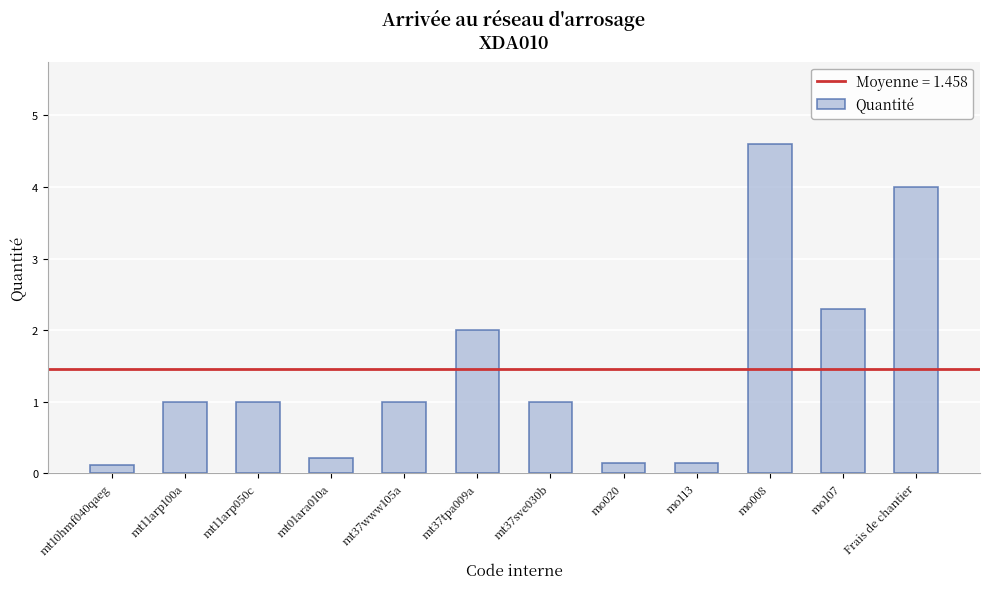

Is it true that the value at mt37tpa009a is 2.0?

True